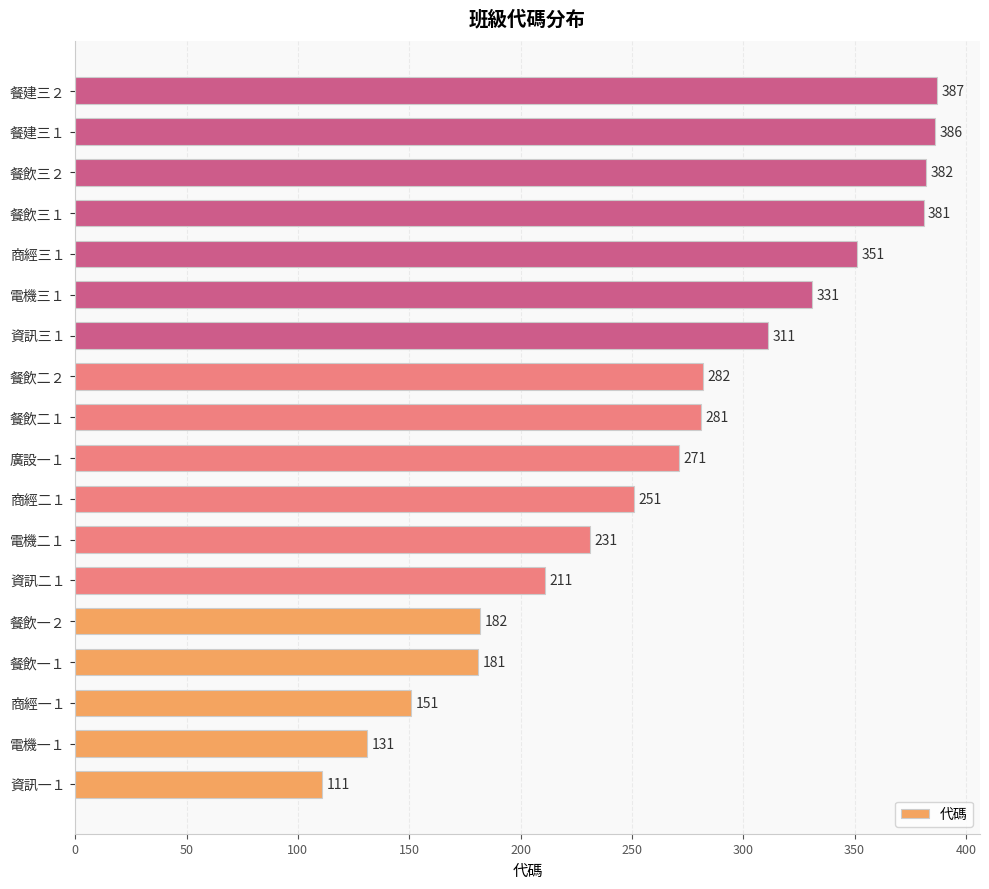

Is it true that the value at 資訊二１ is 211?

True